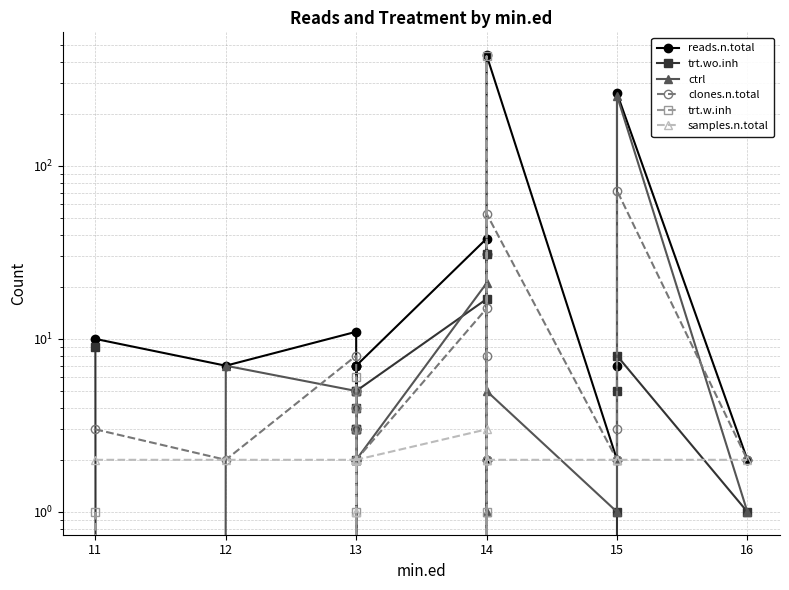

At how many categories does at least one series exceed 182?

2